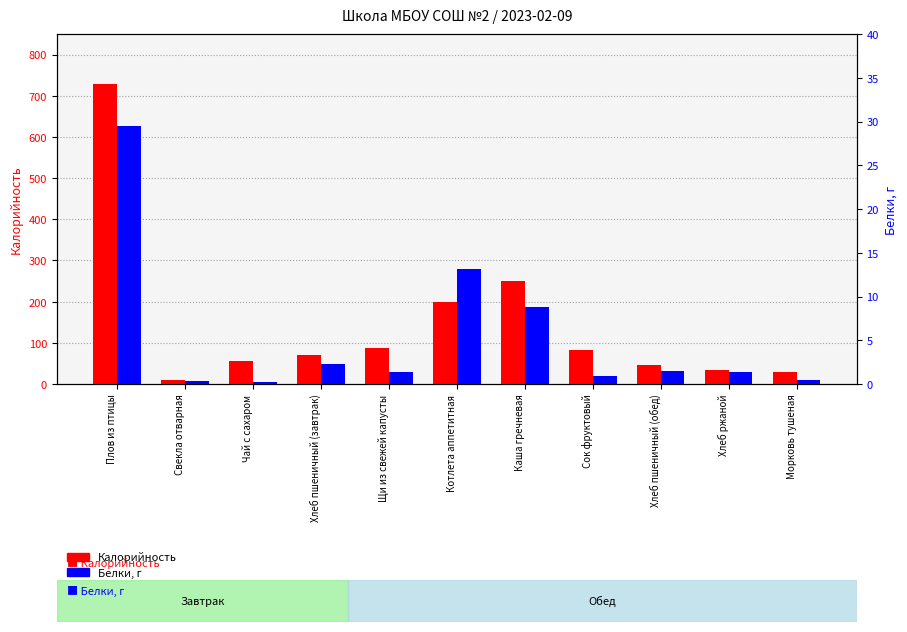

Which series has the widest spread of values?

Калорийность